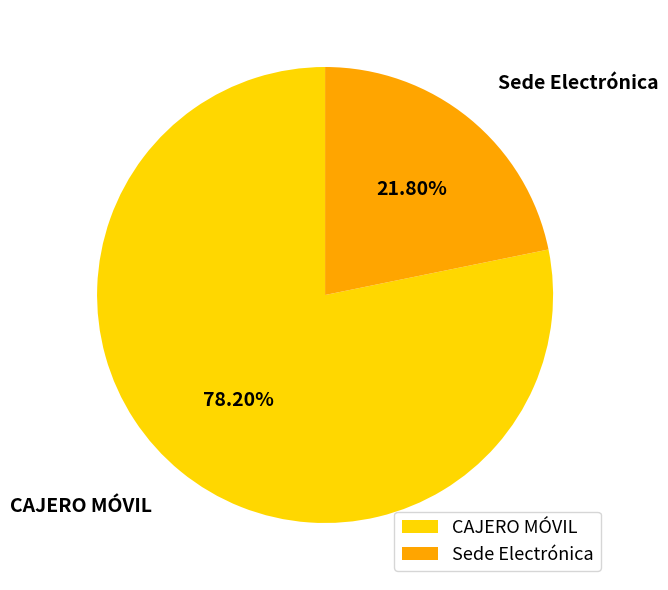

Count the number of slices in the pie.

2